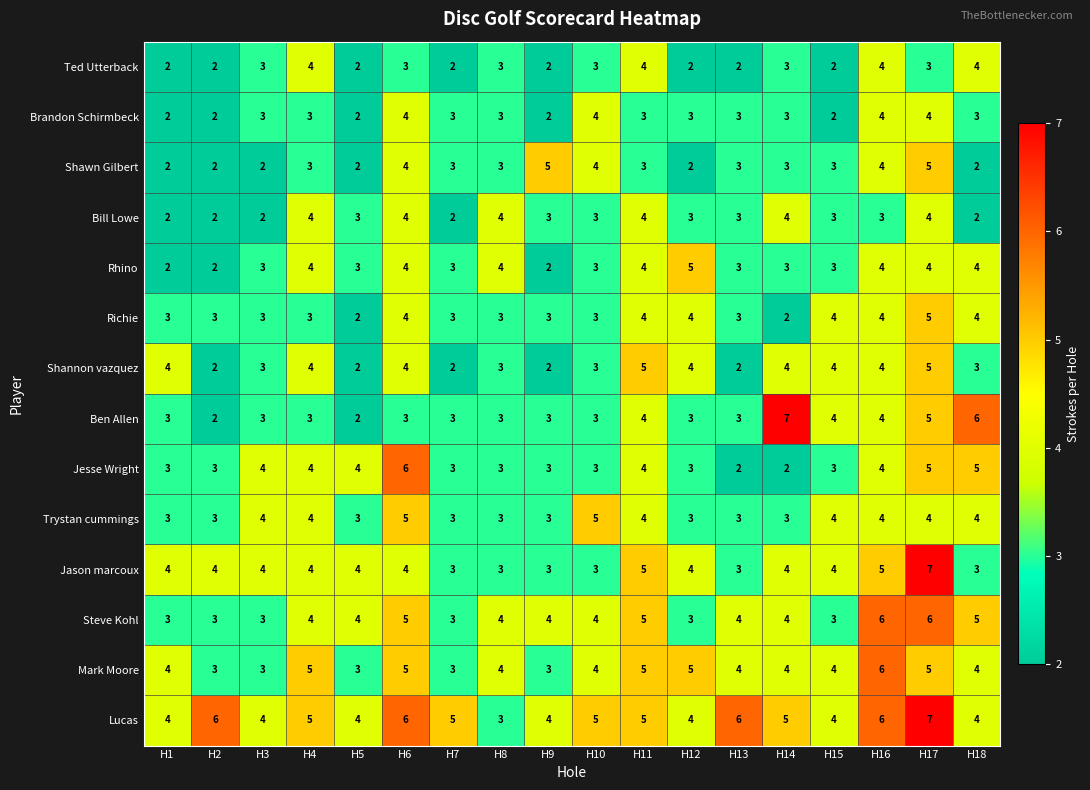

Count the Brandon Schirmbeck values in the range 2 to 3.

14